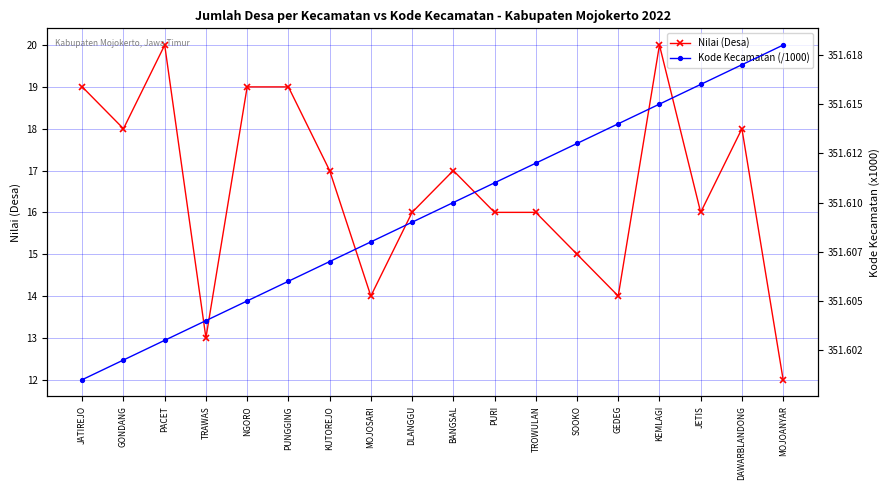

At which label is Nilai (Desa) closest to 16?

DLANGGU